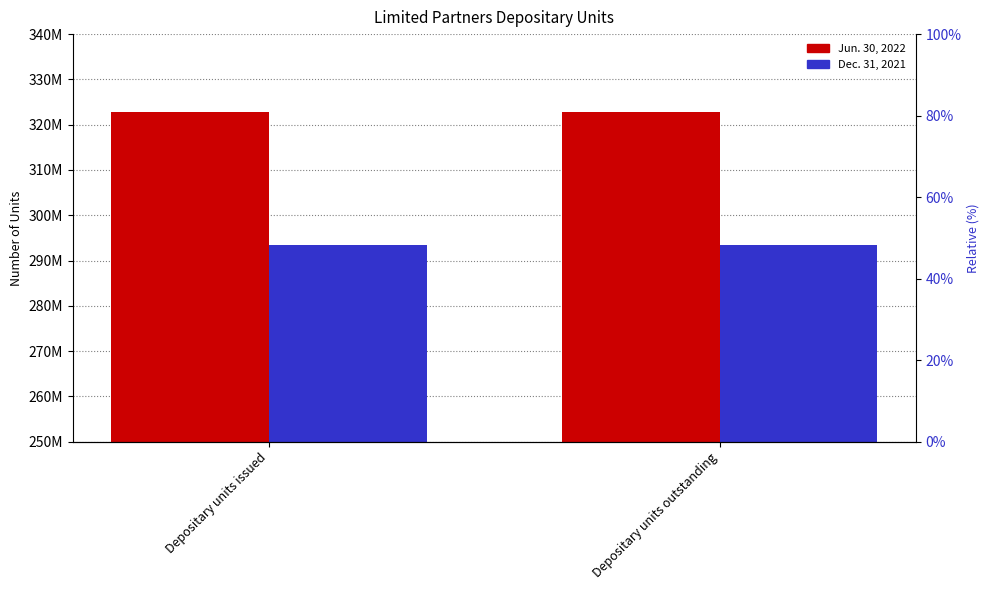

What is the value of the Jun. 30, 2022 bar at the 2nd from the left?

322756454